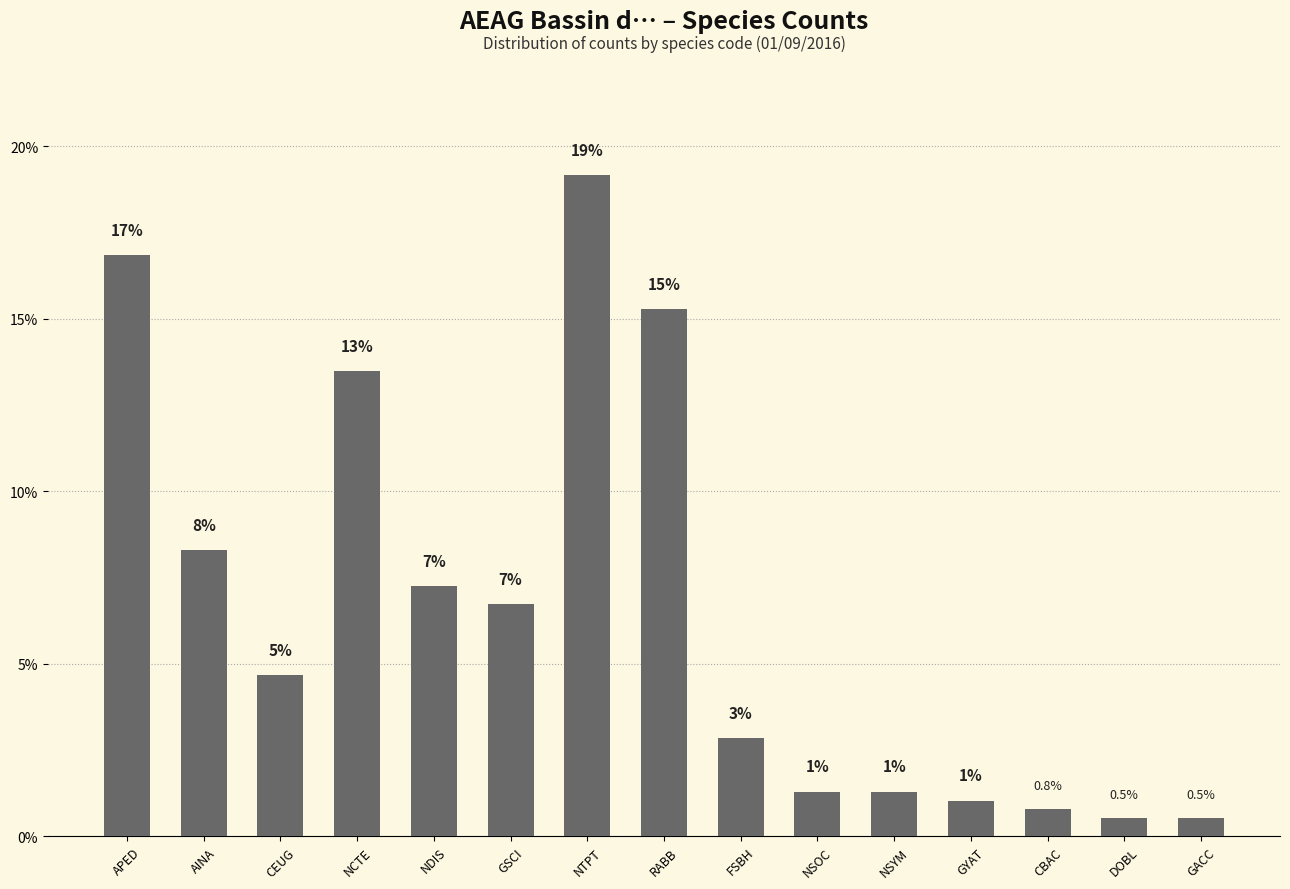

How many bars are there in total?

15